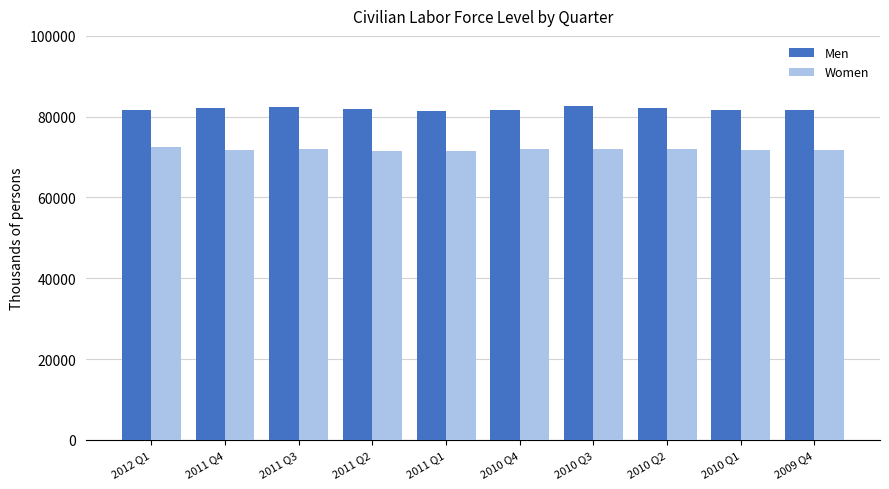

What is the label of the 10th bar from the right?

2012 Q1